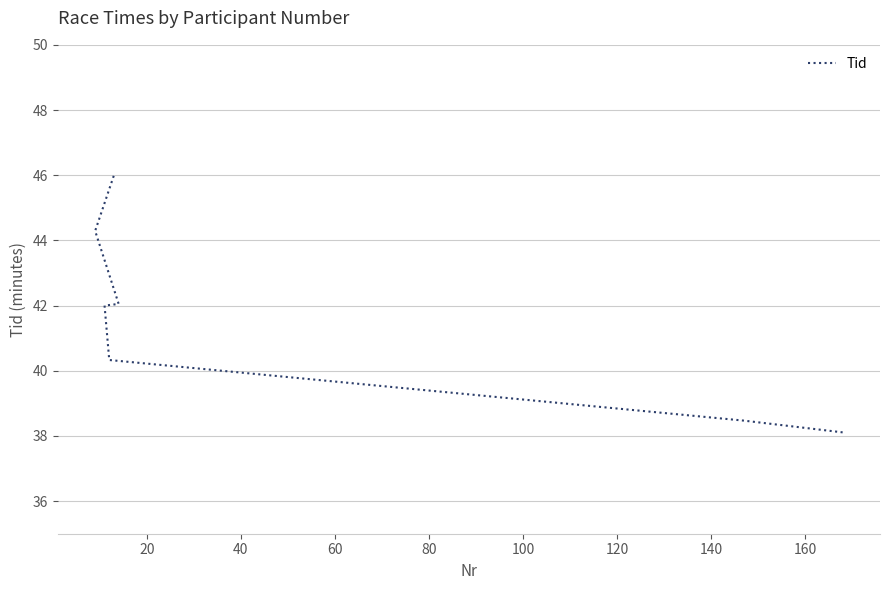

Approximately how many times larger is the value at 60 compared to 80?

1.0